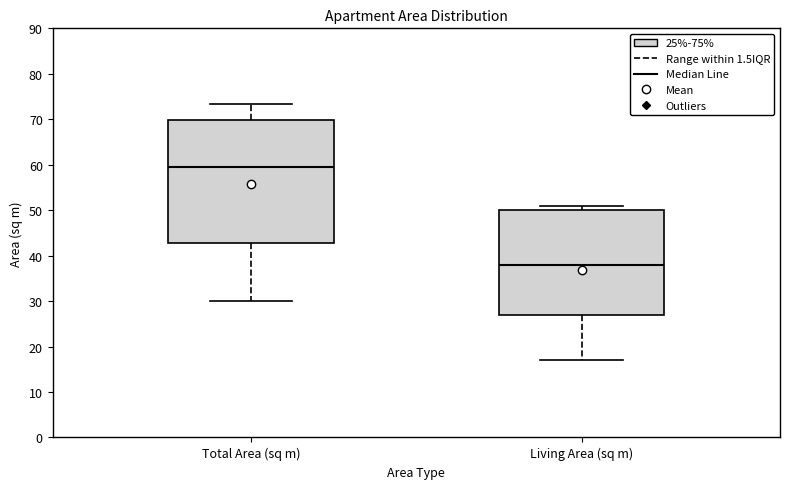

Reading left to right, transcribe this box plot: for each box, give where its median line is, the range the box spans, and where its two whiskers end, as read against the y-axis. The values are not printed on the chart, so give them approximately, as read against the axis.

Total Area (sq m): median 59, box 43 to 70, whiskers 30 to 73
Living Area (sq m): median 38, box 27 to 50, whiskers 17 to 51